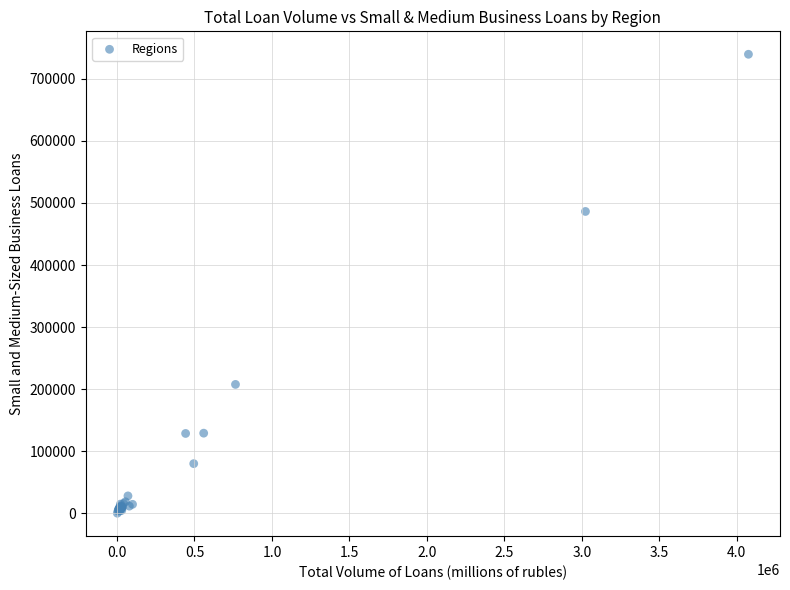

What Y value in the scatter plot is closest to 369875?

486335